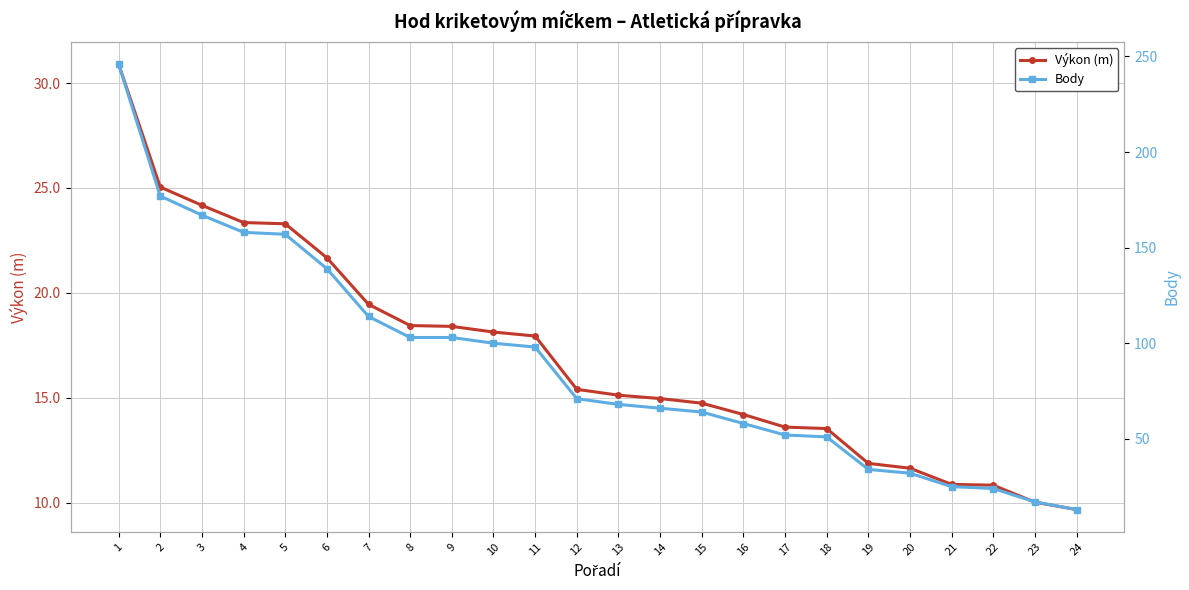

Is this an area chart (filled region under the line)?

No